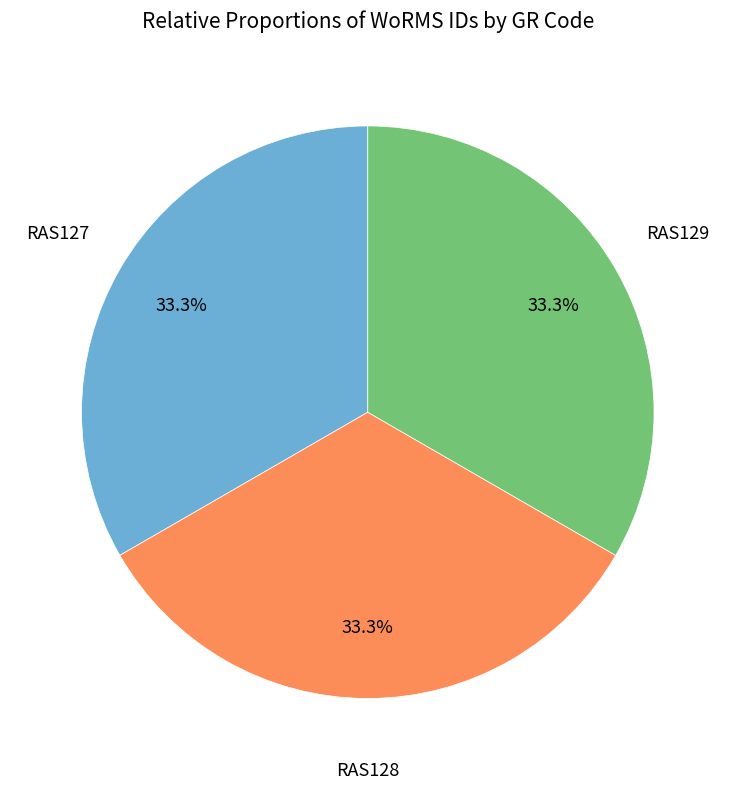

Is there a majority slice in this chart?

No